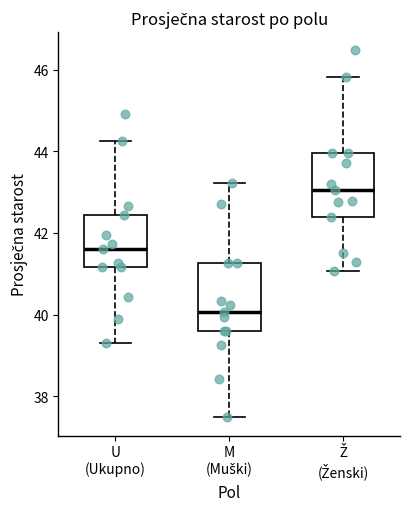

Where does the upper whisker of the box for U (Ukupno) end on the y-axis? The values are not printed on the chart, so give them approximately, as read against the axis.

44.2